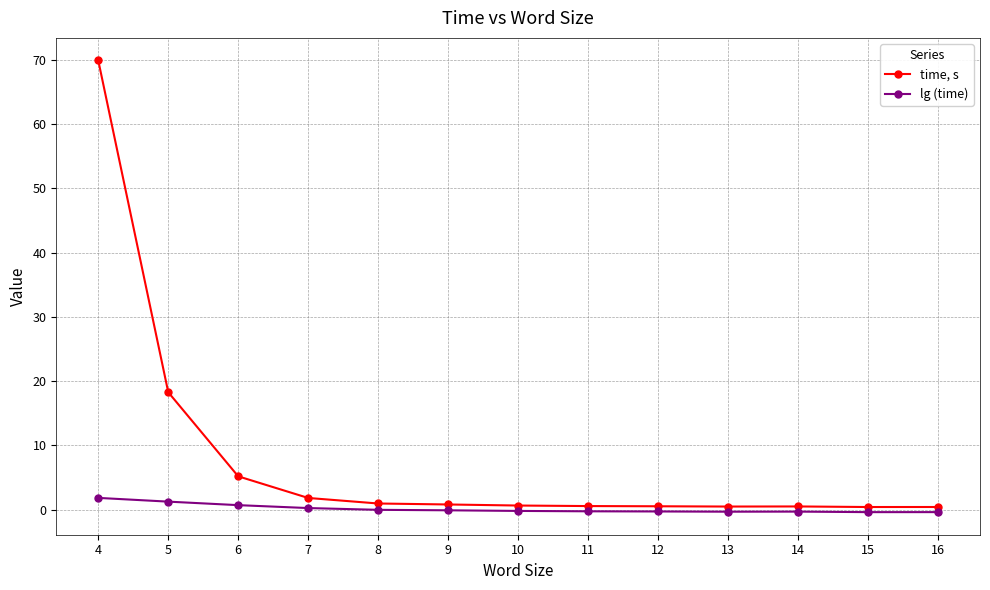

Is it true that lg (time) equals 0.7 at 6?

True